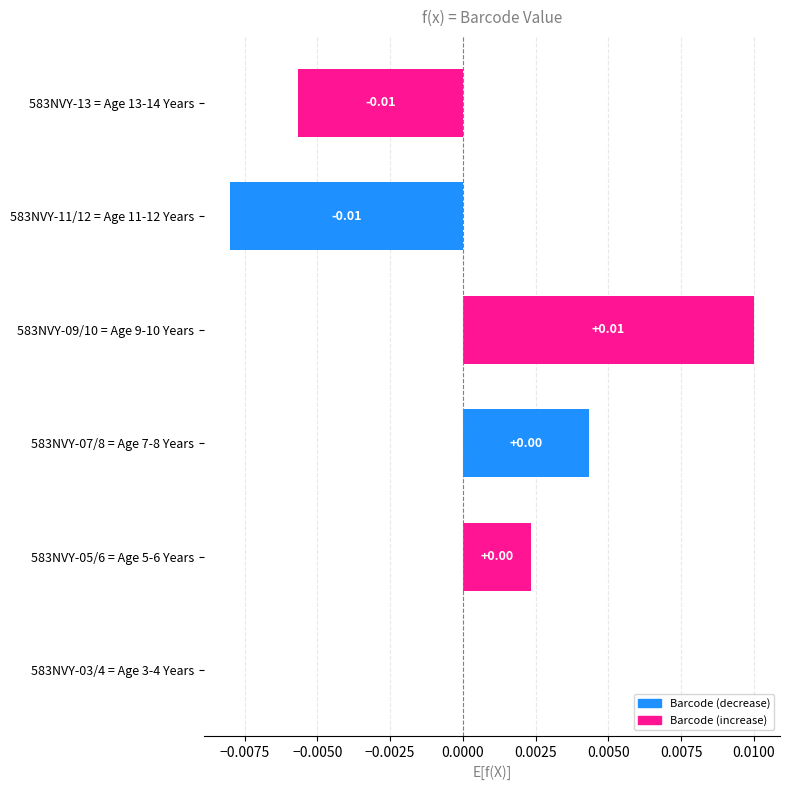

How many data points does each series have?

6